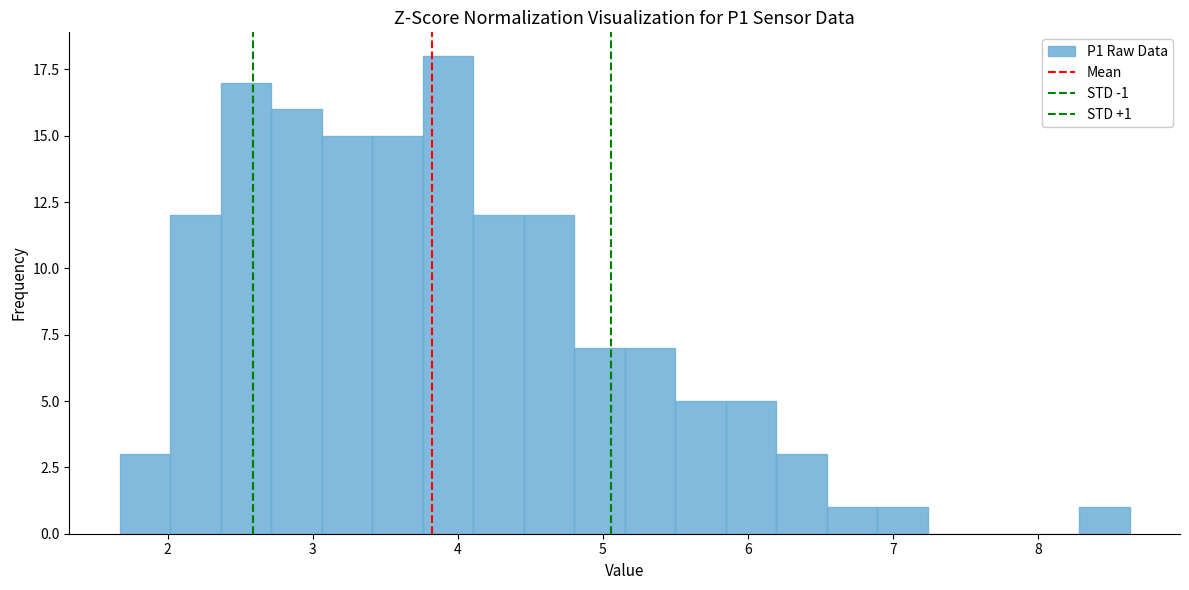

Around what value on the x-axis is the tallest bar? Give the approximate position of its centre, as read against the axis.

3.9